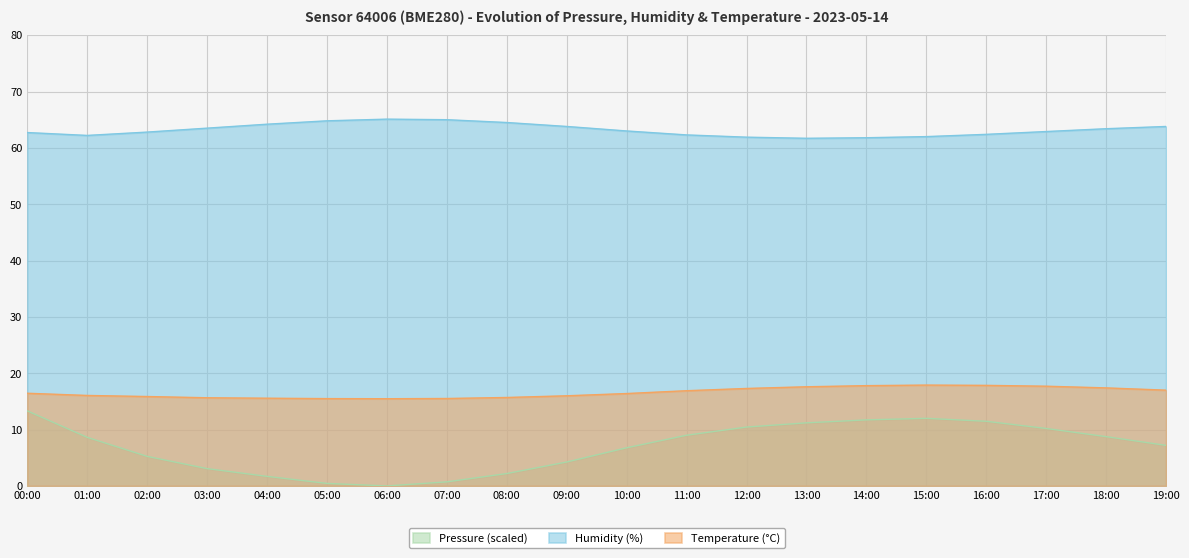

What is the approximate value of humidity at 17:00?

62.9